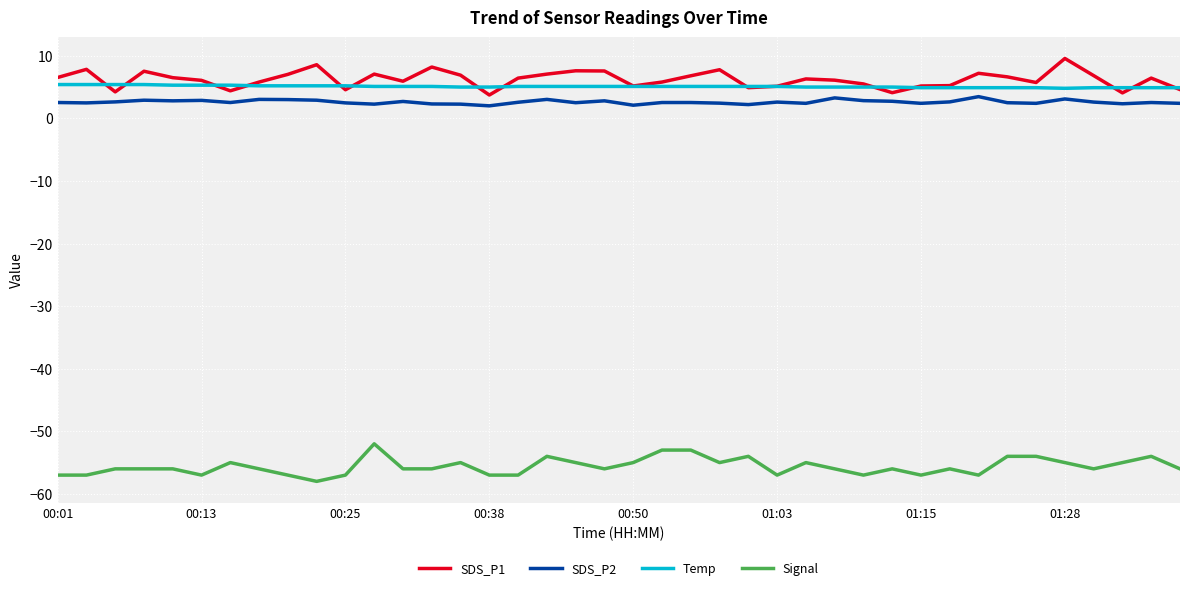

What is the greatest value displayed?

9.6